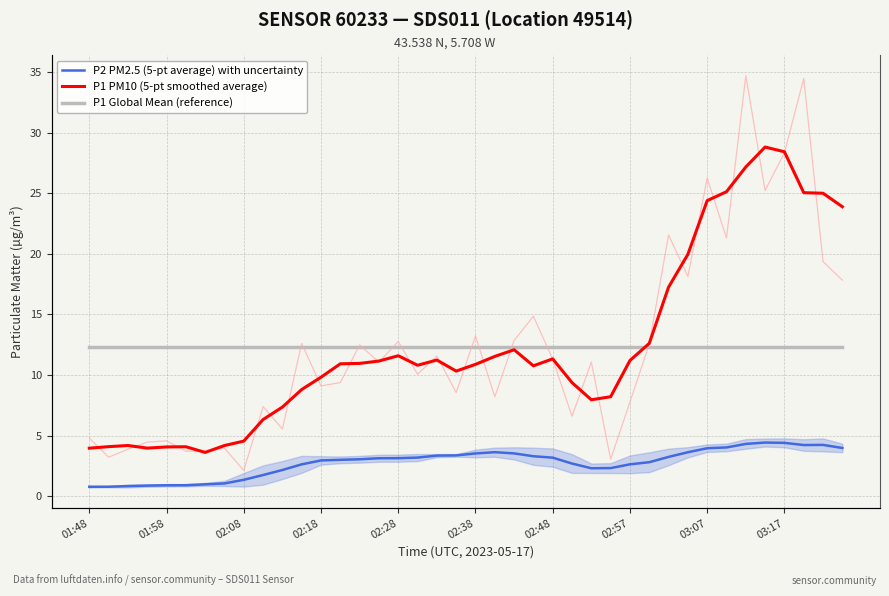

How many lines are shown in the chart?

3